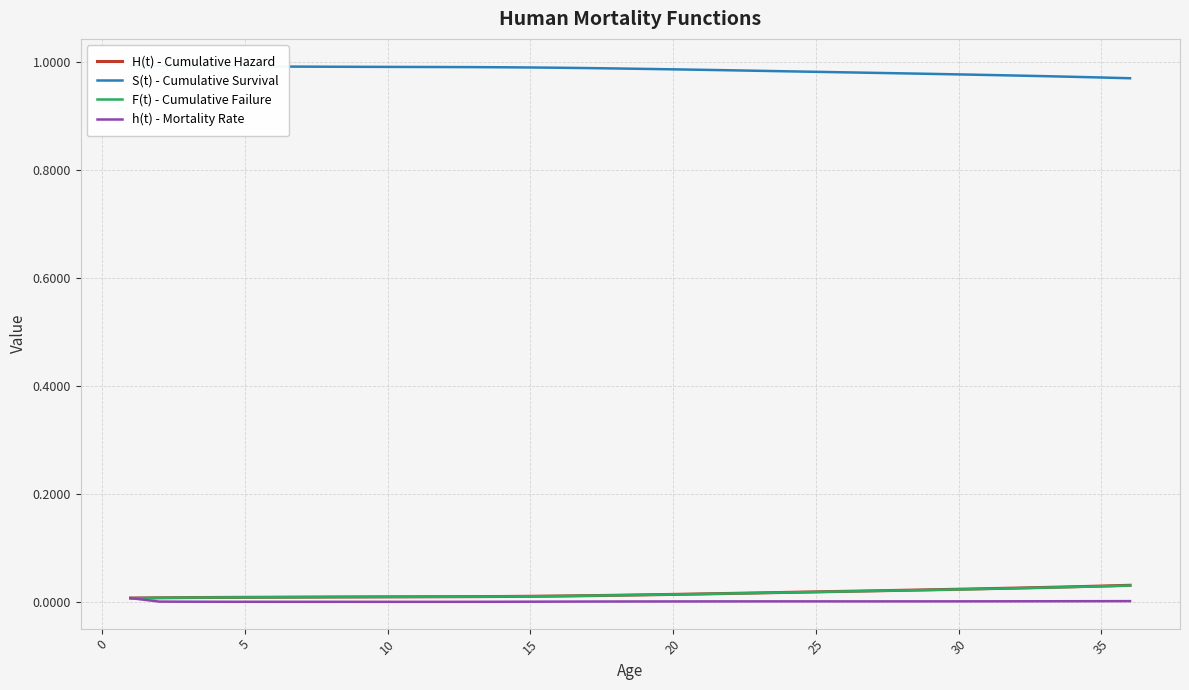

What is the value of the S(t) - Cumulative Survival point at the 30th from the left?

1.0